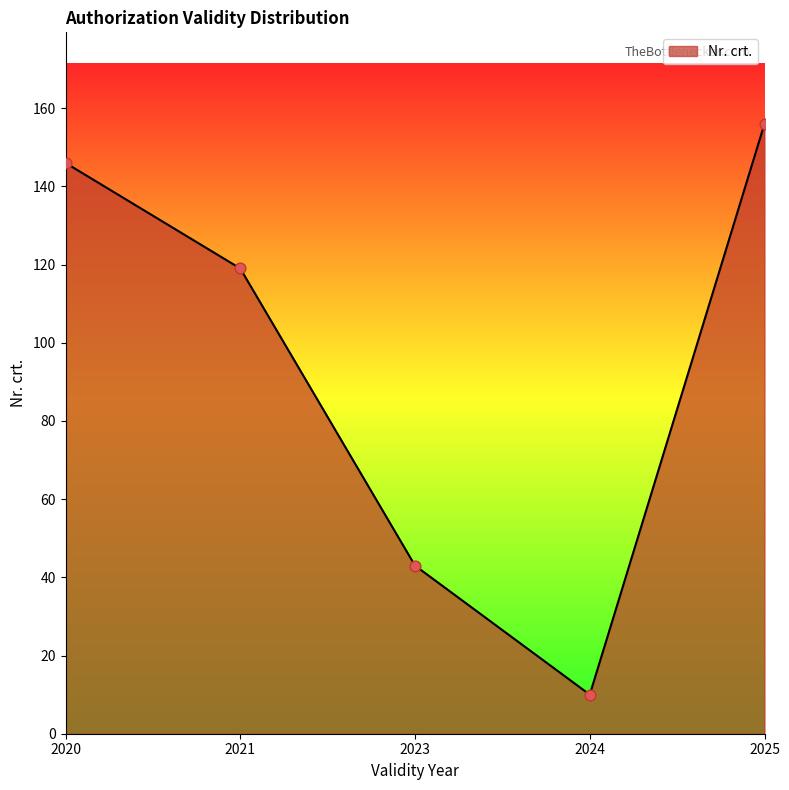

Approximately how many times larger is the value at 2025 compared to 2020?

1.1